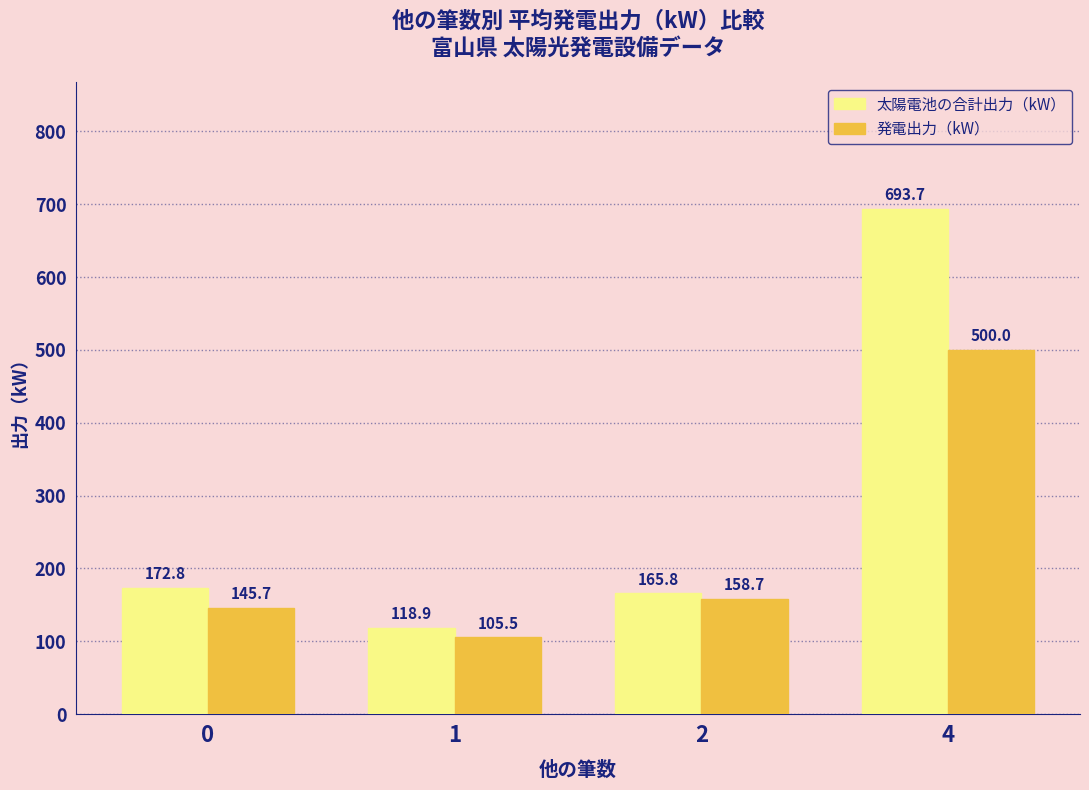

What is the value of the 発電出力（kW） bar at the 3rd from the left?

158.7